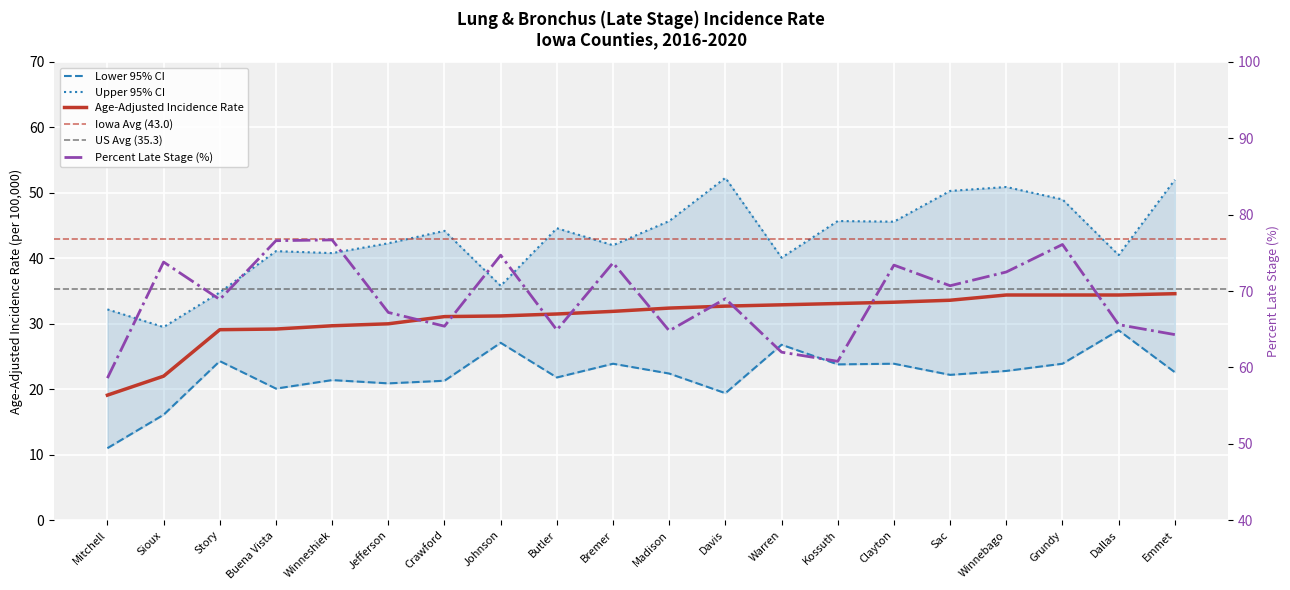

What is the smallest value displayed?

11.0